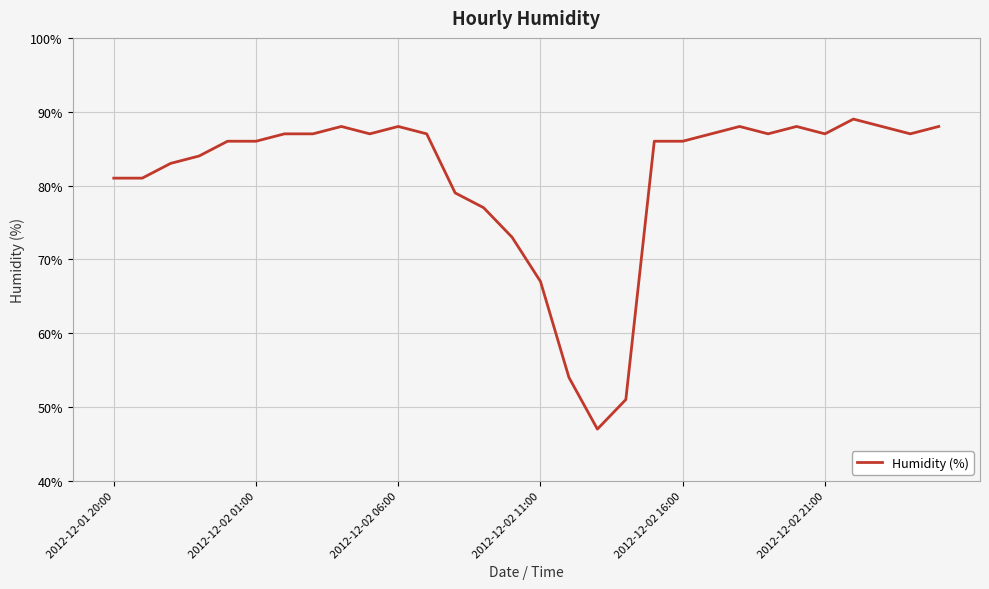

Count the number of data series in this chart.

1